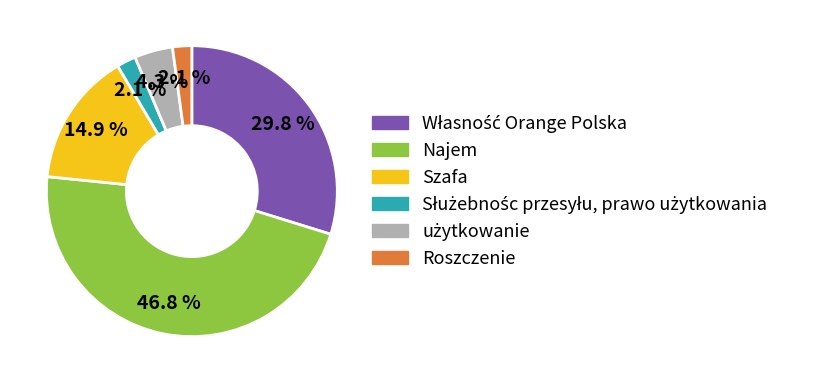

Which slice is the largest?

Najem